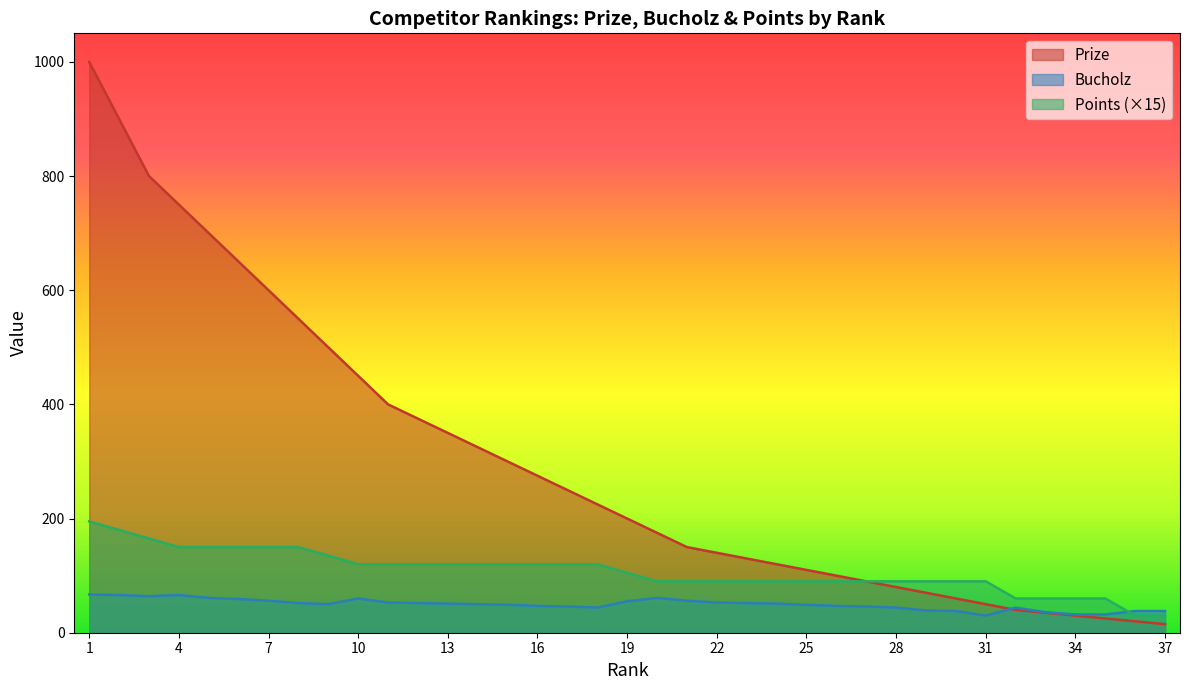

What are all the series names shown in the legend?

Prize, Bucholz, Points (×15)